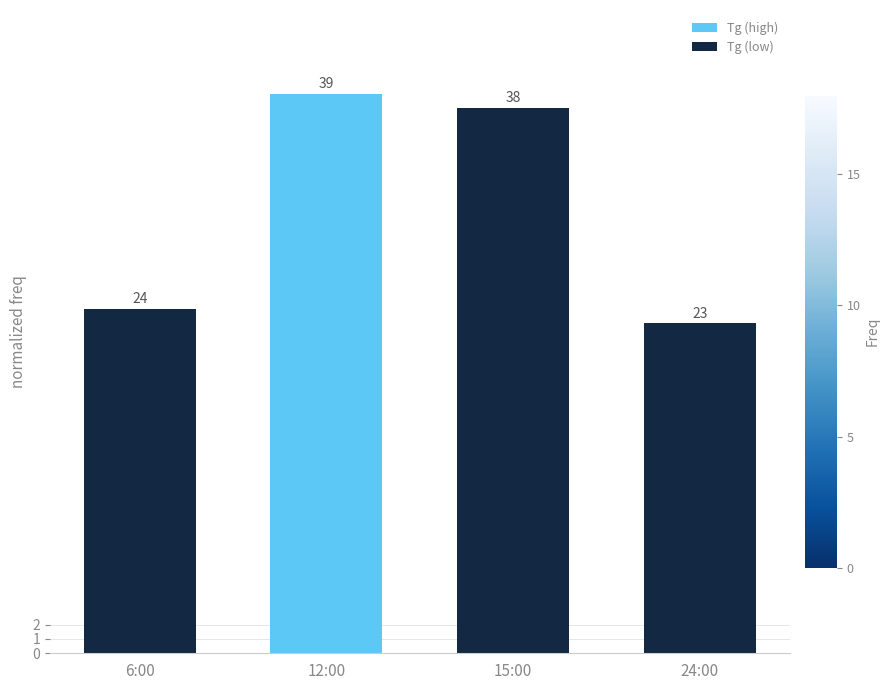

What is the greatest value displayed?

39